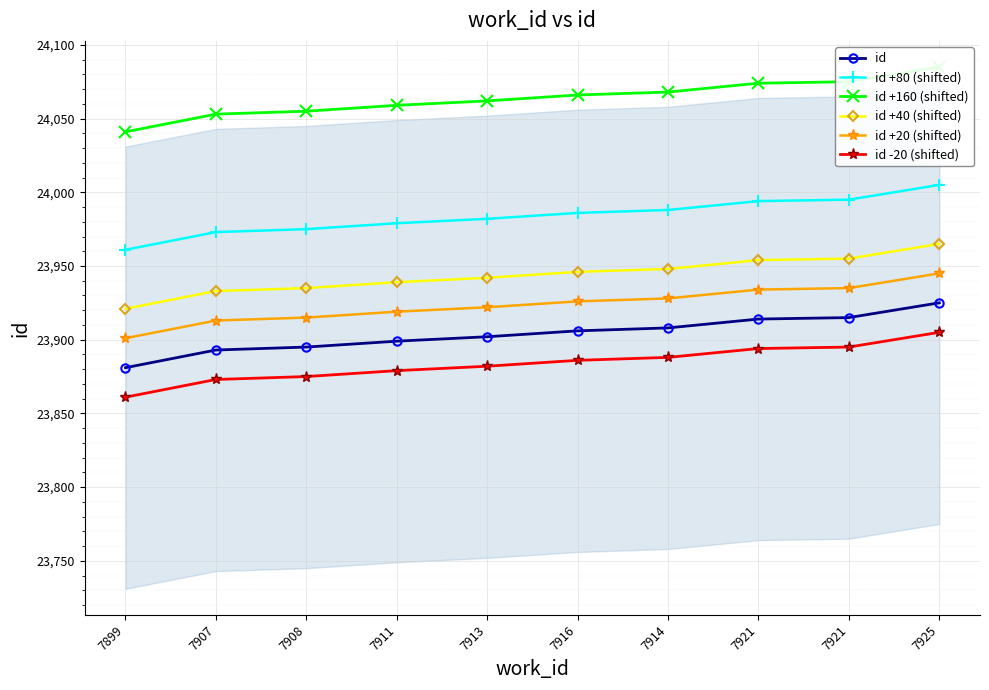

What is the average value of the id +20 (shifted) series?

23924